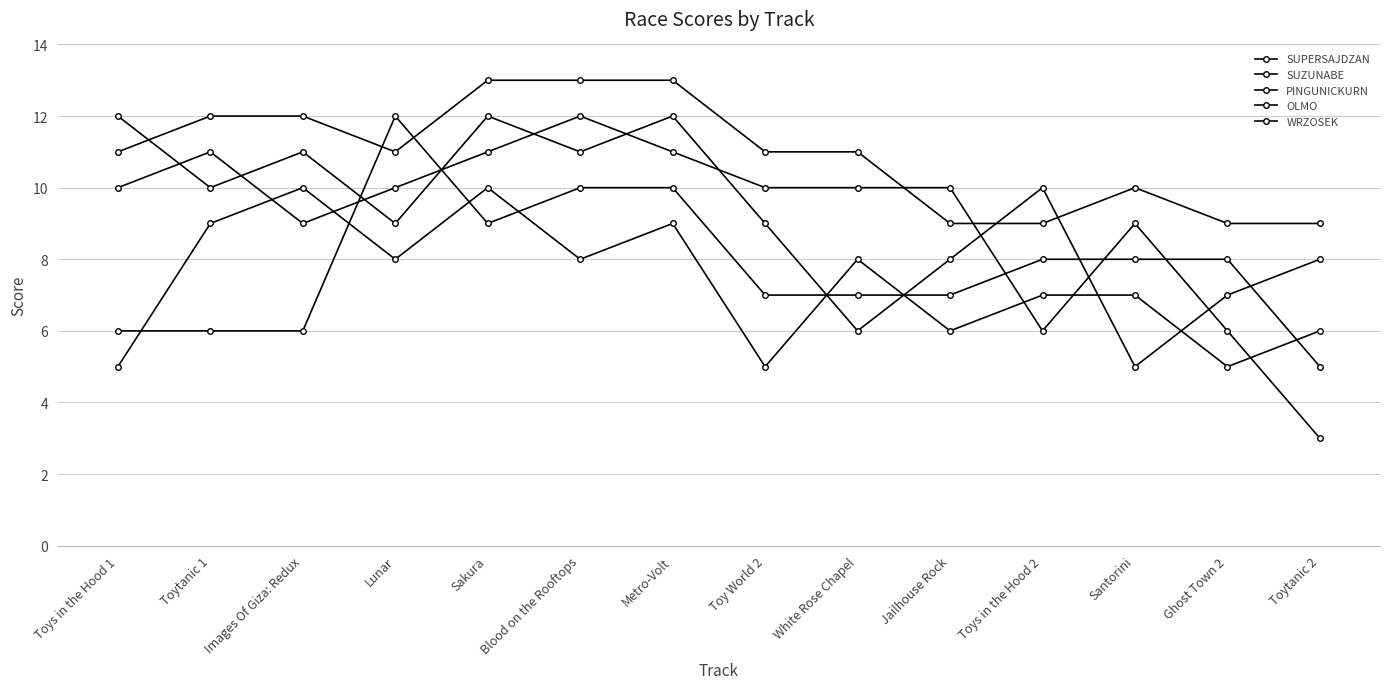

How many distinct data groups are displayed?

5